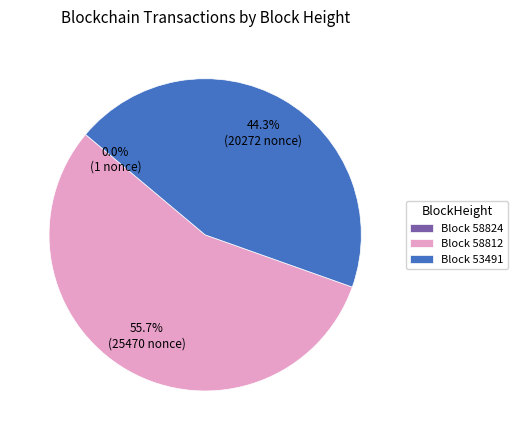

Which category has the biggest portion of the pie?

Block 58812